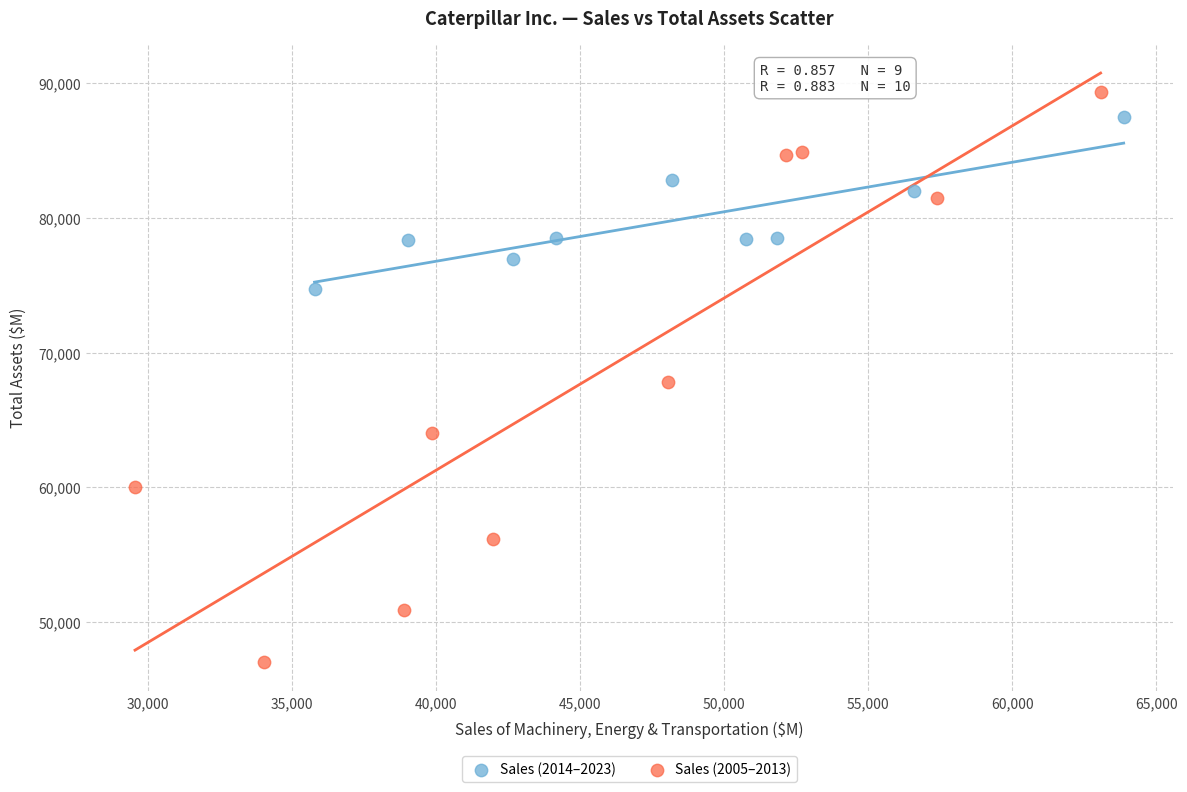

Which series reaches the minimum Y coordinate?

Sales (2005–2013)